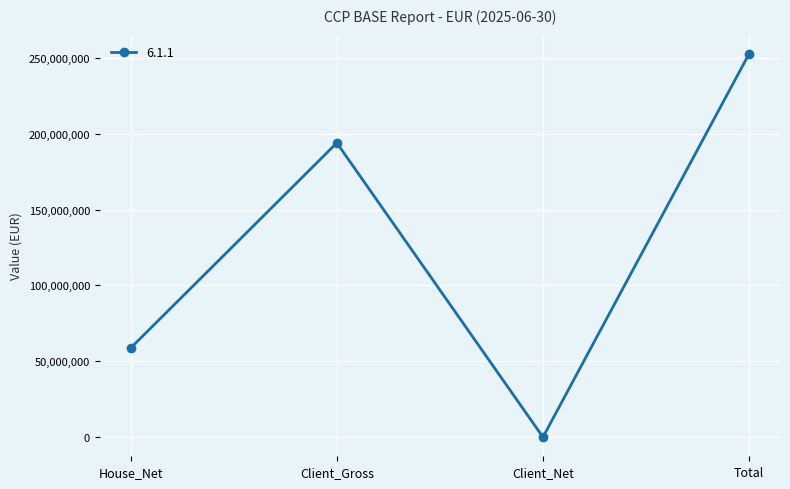

Reading right to left, transcribe all the data shown in this chart.

Total=252647048.6	Client_Net=0.0	Client_Gross=193922006.0	House_Net=58725042.6